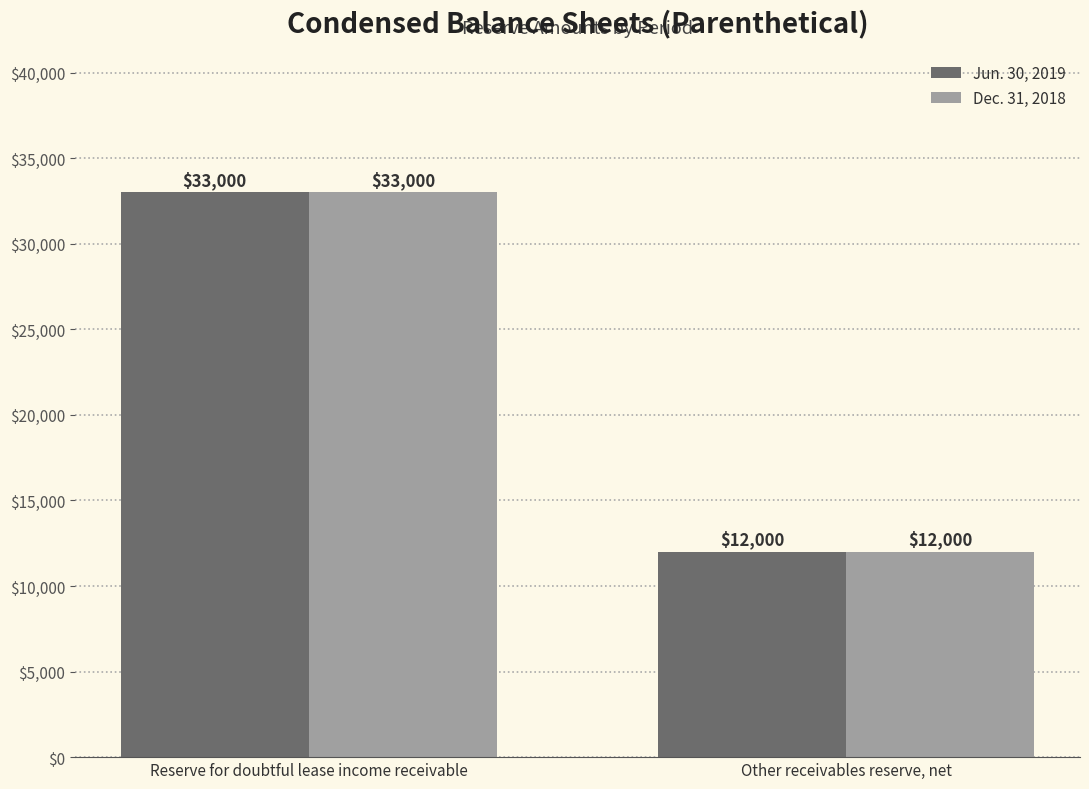

The Dec. 31, 2018 series shows 12000 at Other receivables reserve, net. True or false?

True